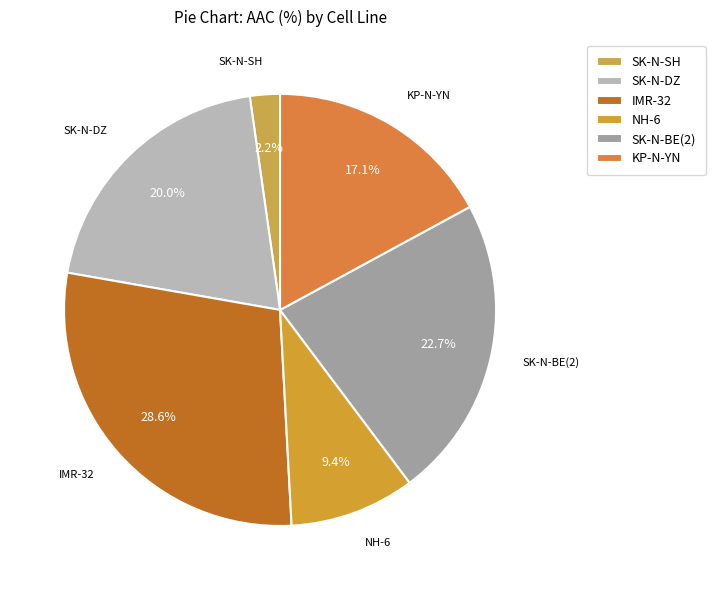

Is the sum of NH-6 and IMR-32 greater than half?

No